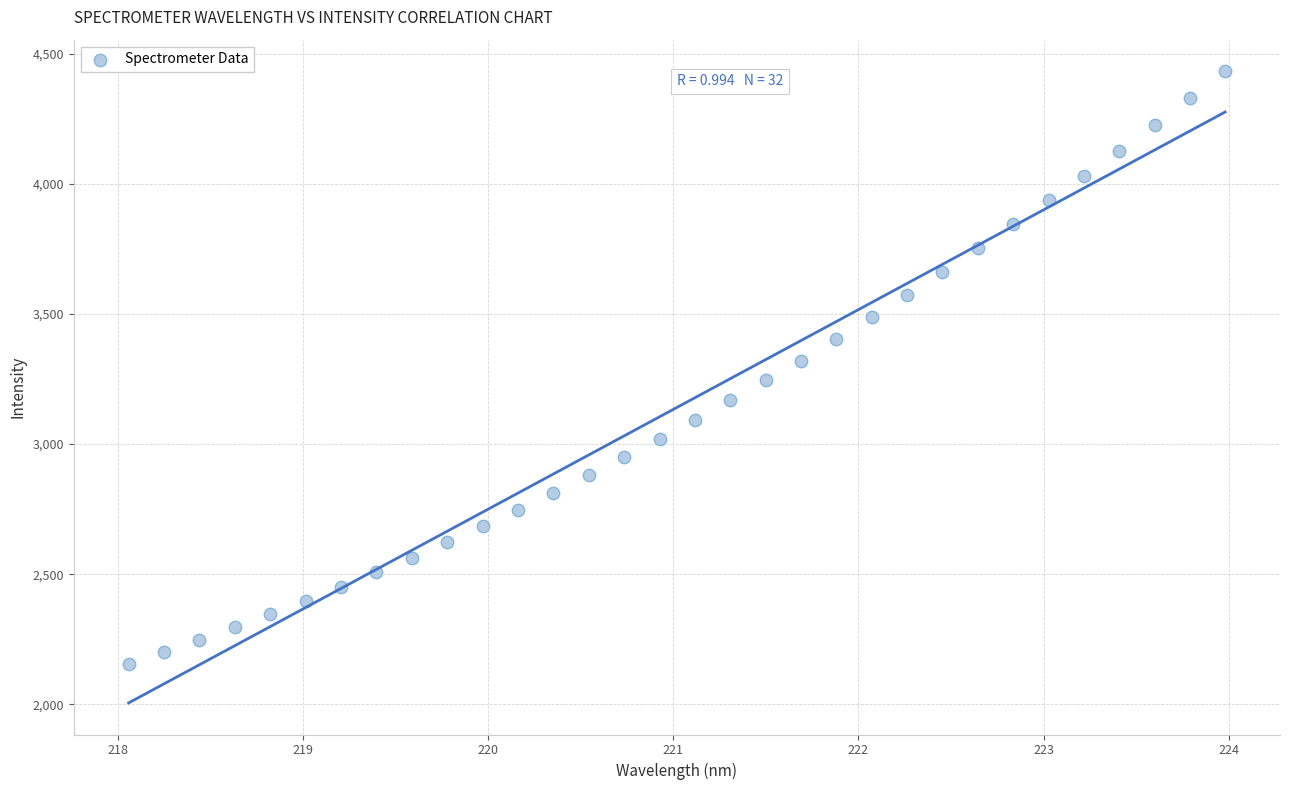

What is the range of Y values (max minus min)?

2277.2